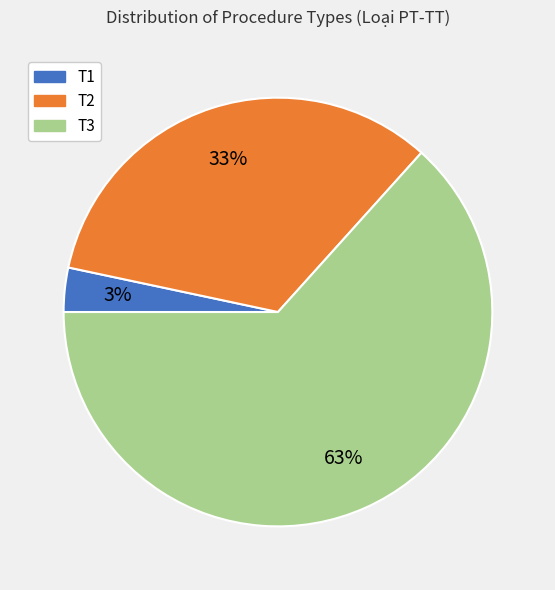

Approximately how many times larger is the value at T3 compared to T2?

1.9